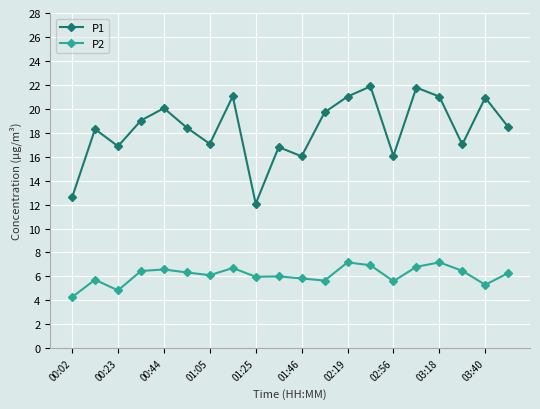

What is the value of the P2 point at the 1st from the left?

4.3